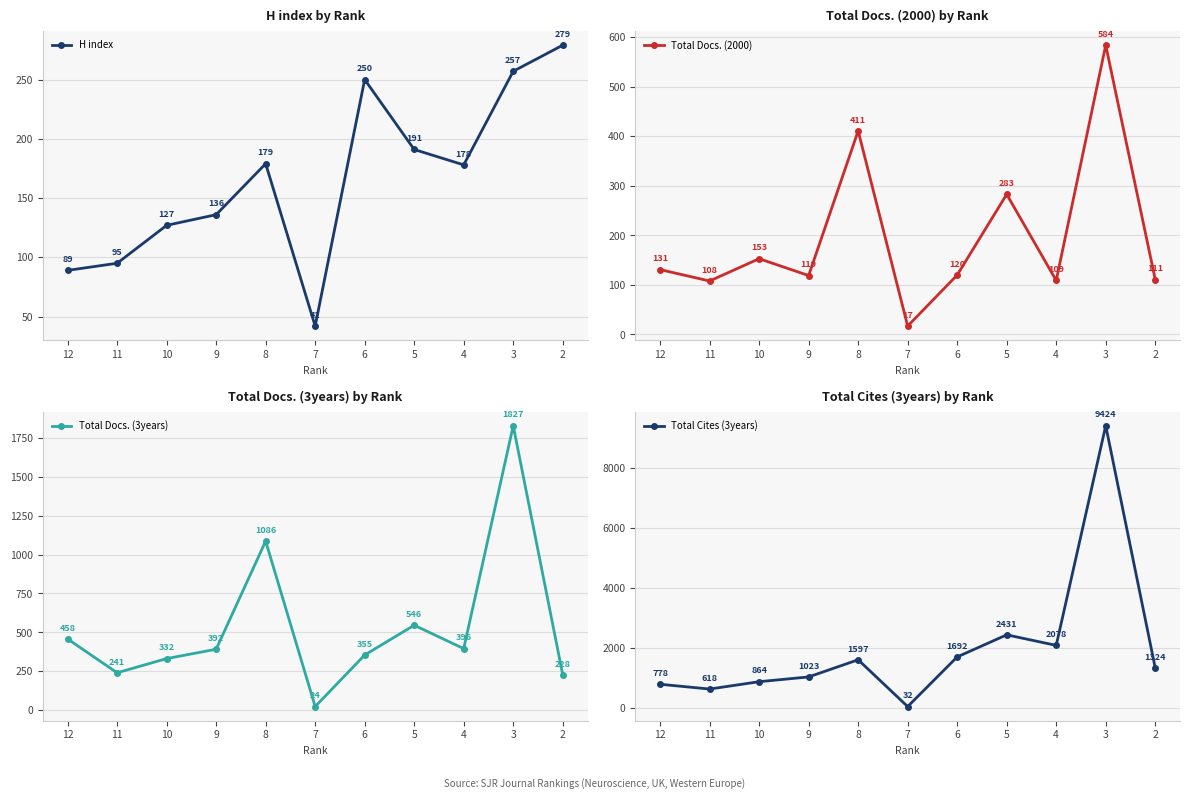

How many data points in Total Cites (3years) are above 1324?

5